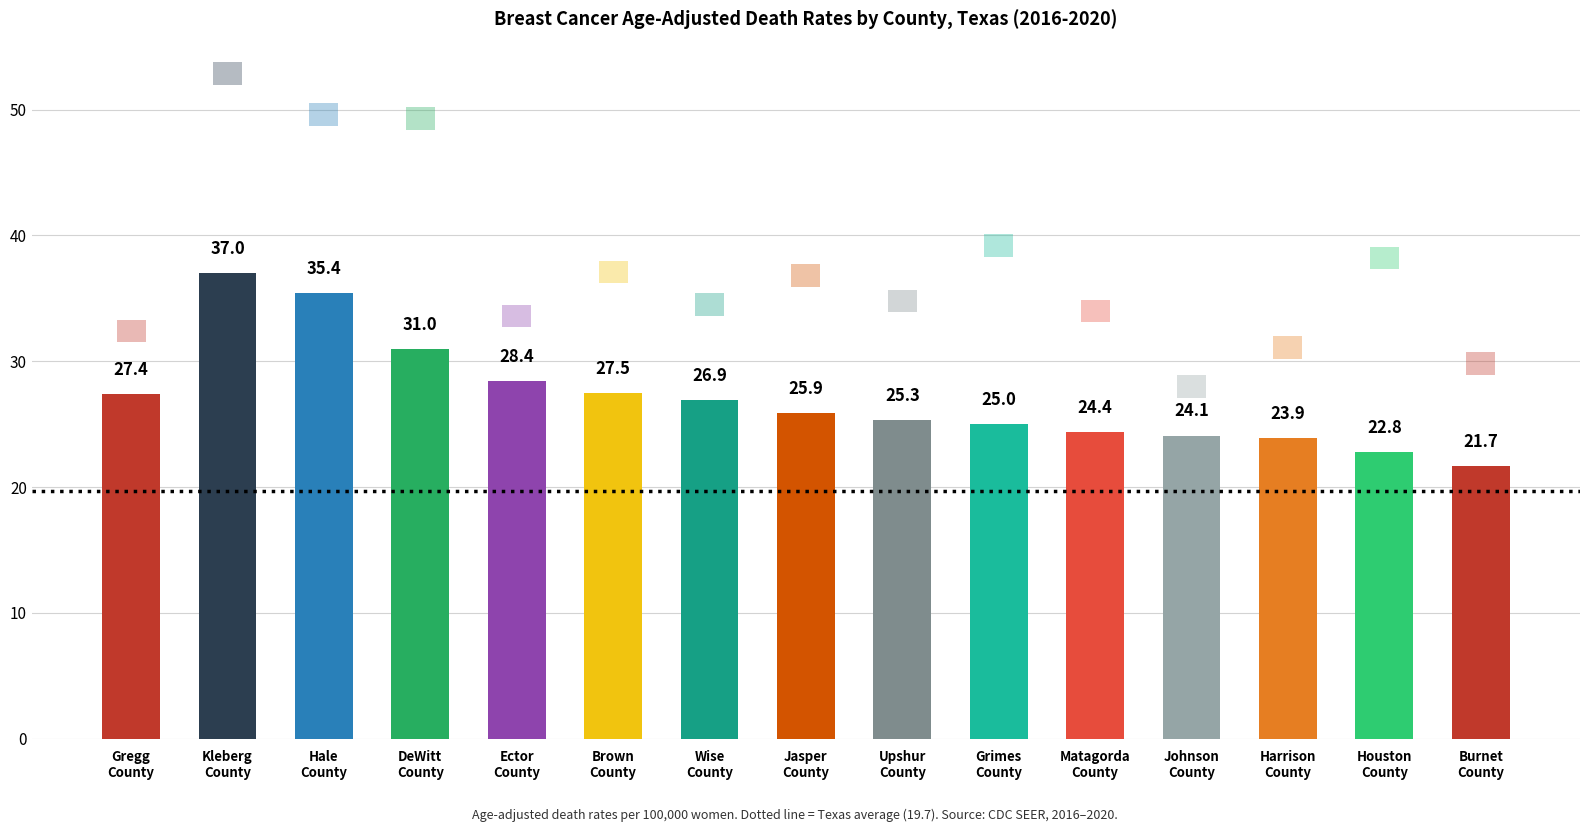

What is the sum of all values?

406.7